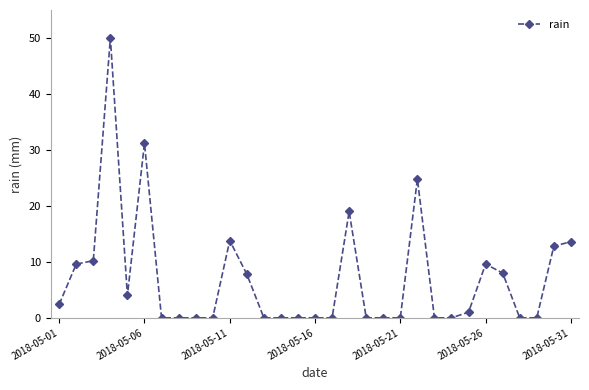

True or false: there are more than 0 points higher than both neighbors.

True